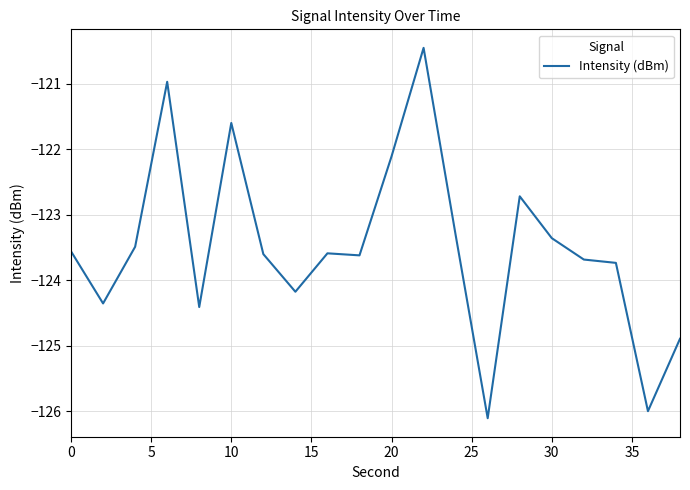

Reading left to right, what are all the values shown in this chart?

-123.6	-124.4	-123.5	-121.0	-124.4	-121.6	-123.6	-124.2	-123.6	-123.6	-122.1	-120.5	-123.3	-126.1	-122.7	-123.4	-123.7	-123.7	-126.0	-124.9